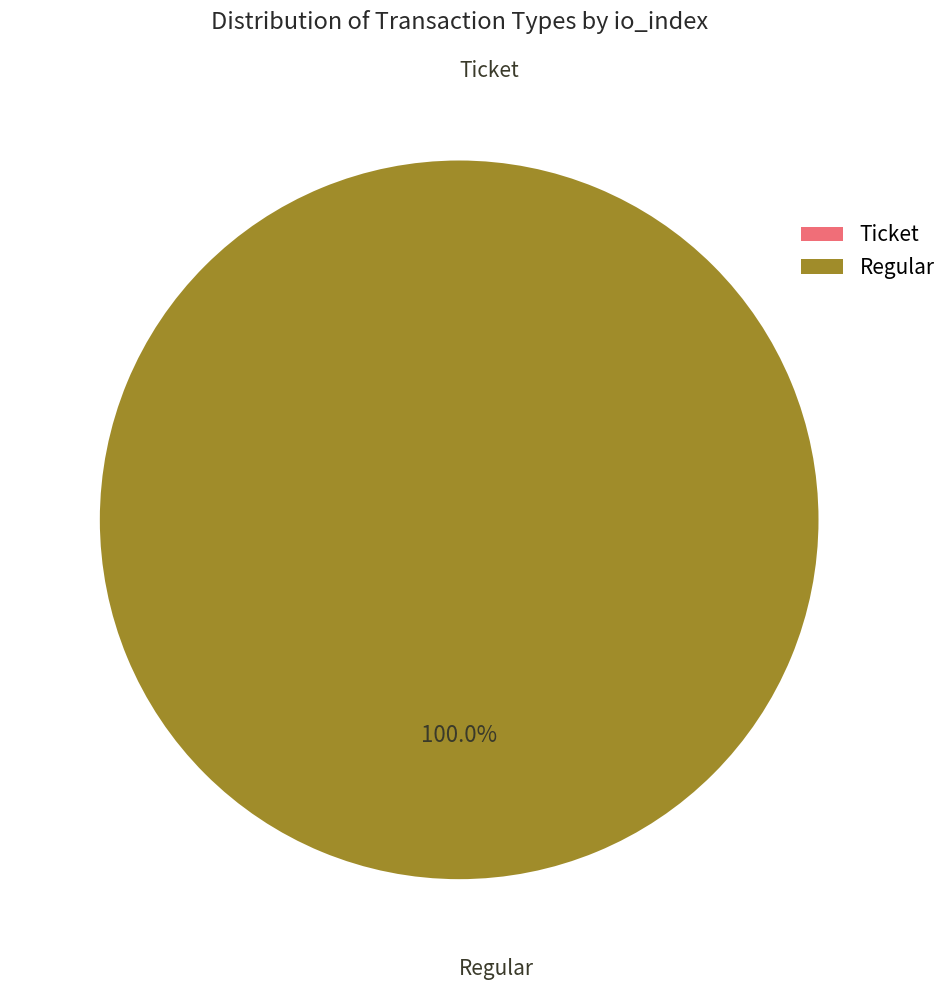

To the nearest percent, what is the average slice percentage?

50%